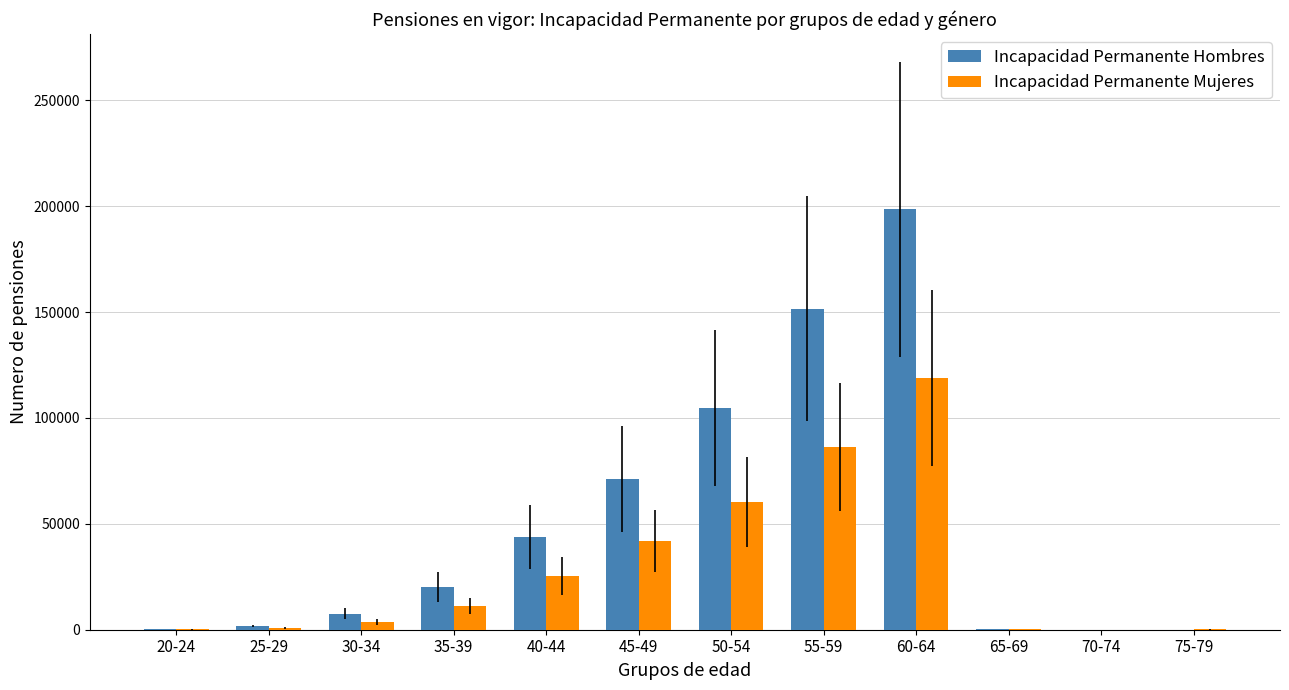

Does the chart contain stacked bars?

No